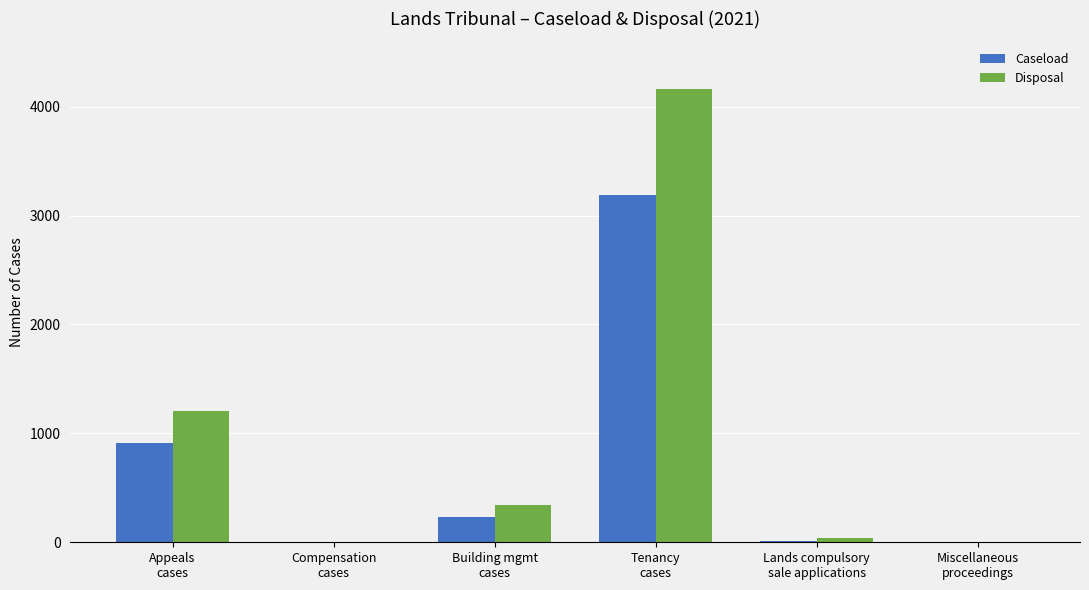

What is the maximum value shown in the chart?

4158